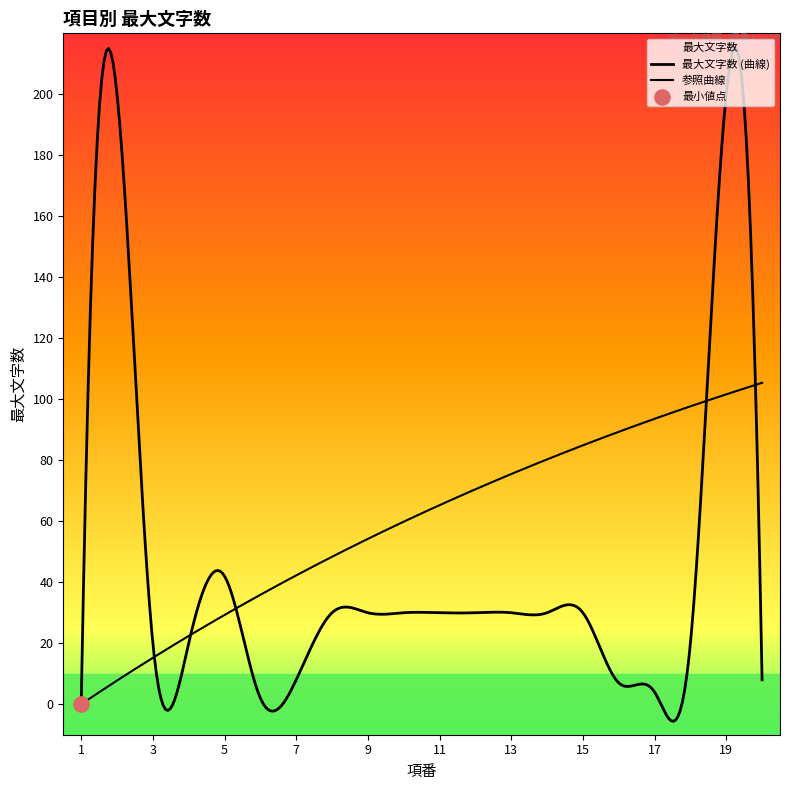

What is the change in value from 6 to 9?

+28